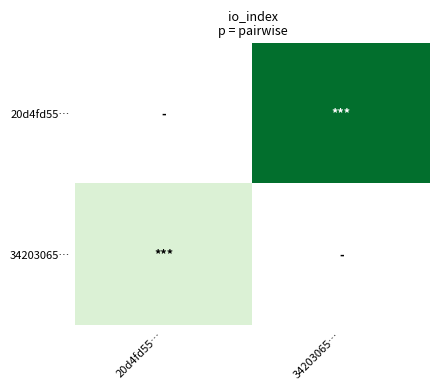

True or false: 34203065… has a value of 10.0 at 20d4fd55….

True